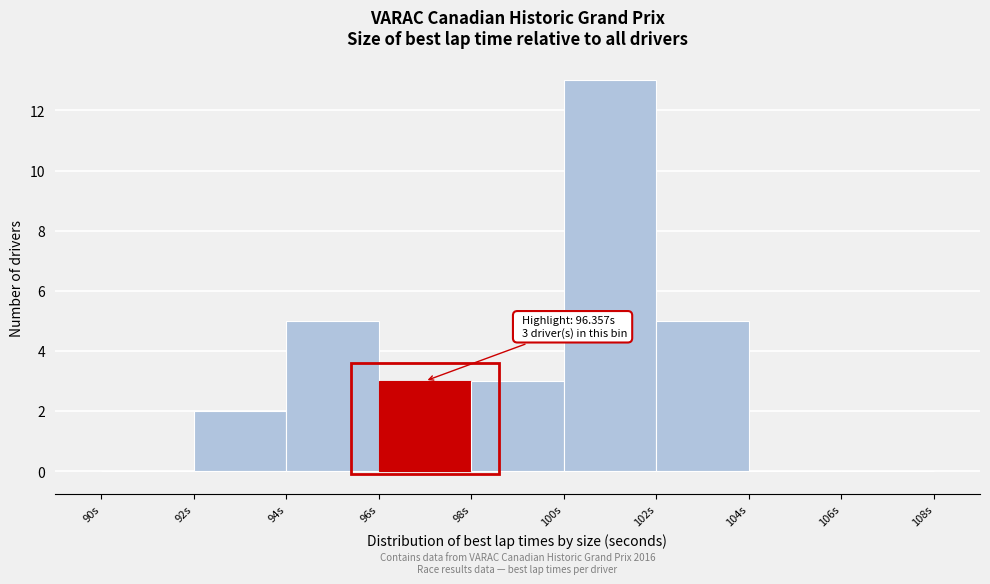

Over which range of the x-axis is the bar tallest?

100 to 102